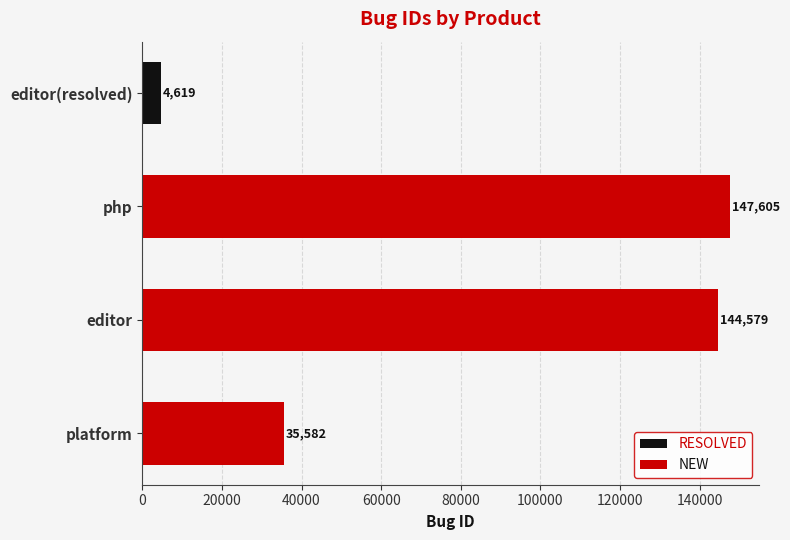

What is the difference between the maximum and minimum values in the NEW series?

112023